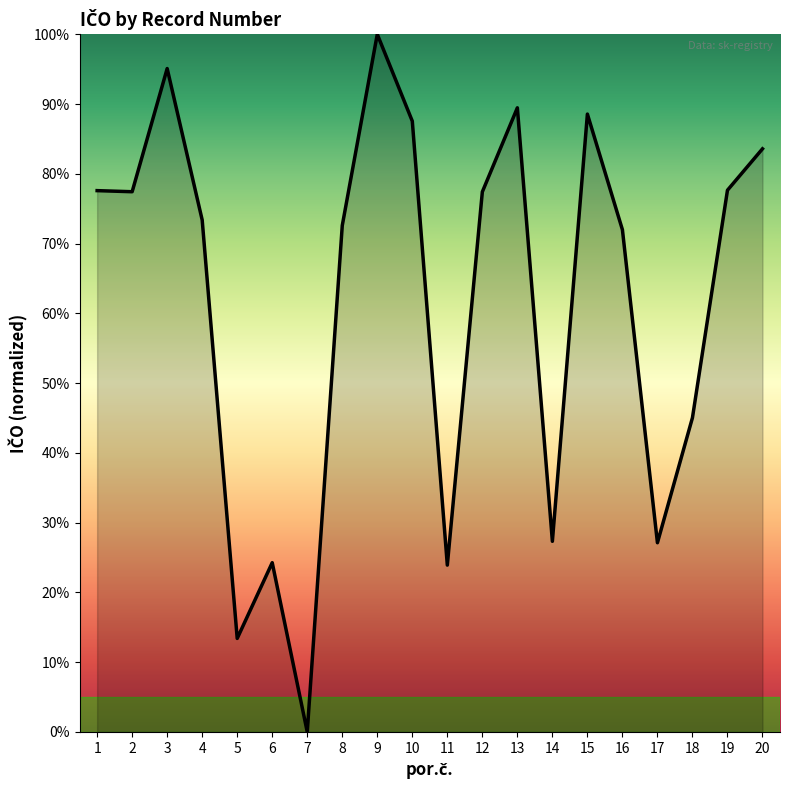

The chart shows a value of 13.4 at 5. True or false?

True